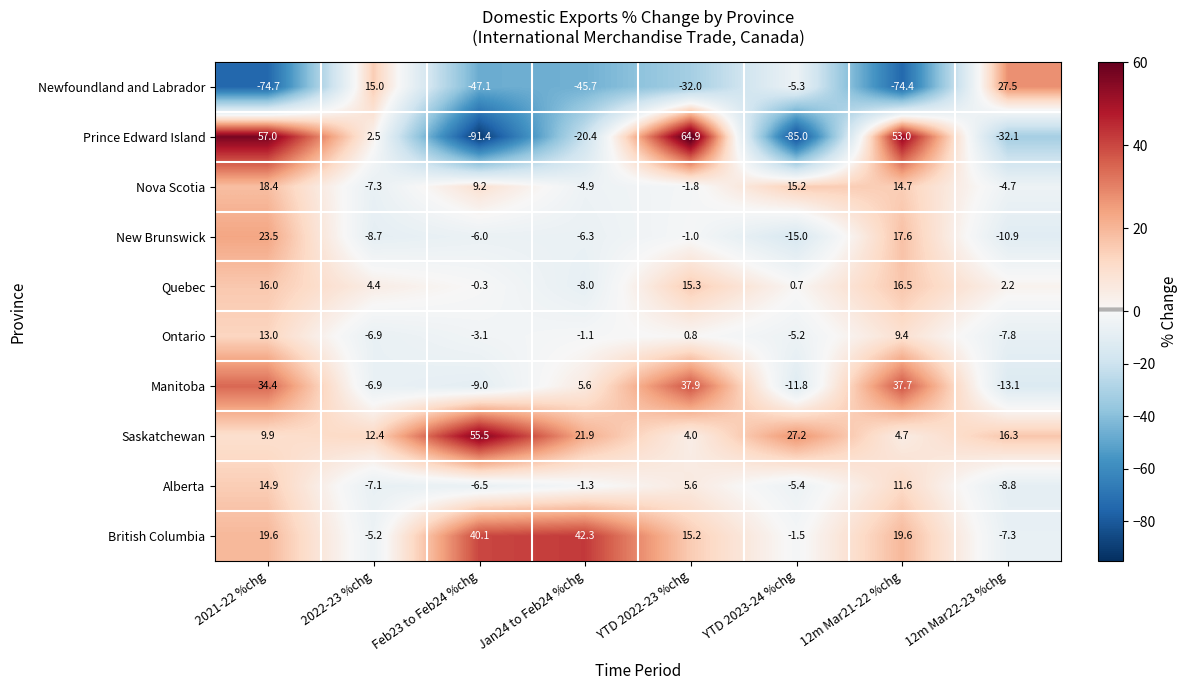

What is the difference between the maximum and minimum values in the Saskatchewan series?

51.5